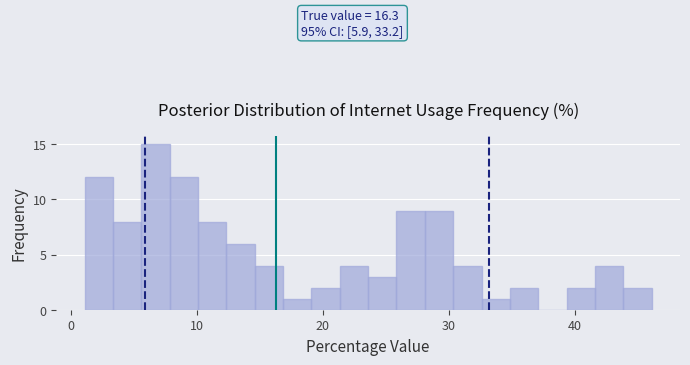

Around what value on the x-axis is the tallest bar? Give the approximate position of its centre, as read against the axis.

7